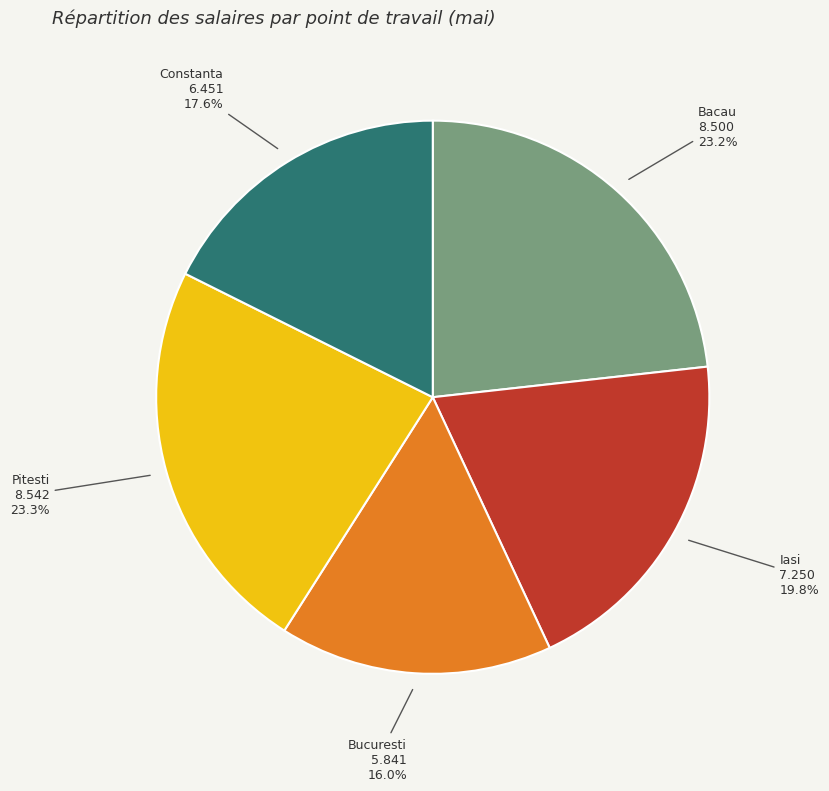

Does any single category account for the majority?

No